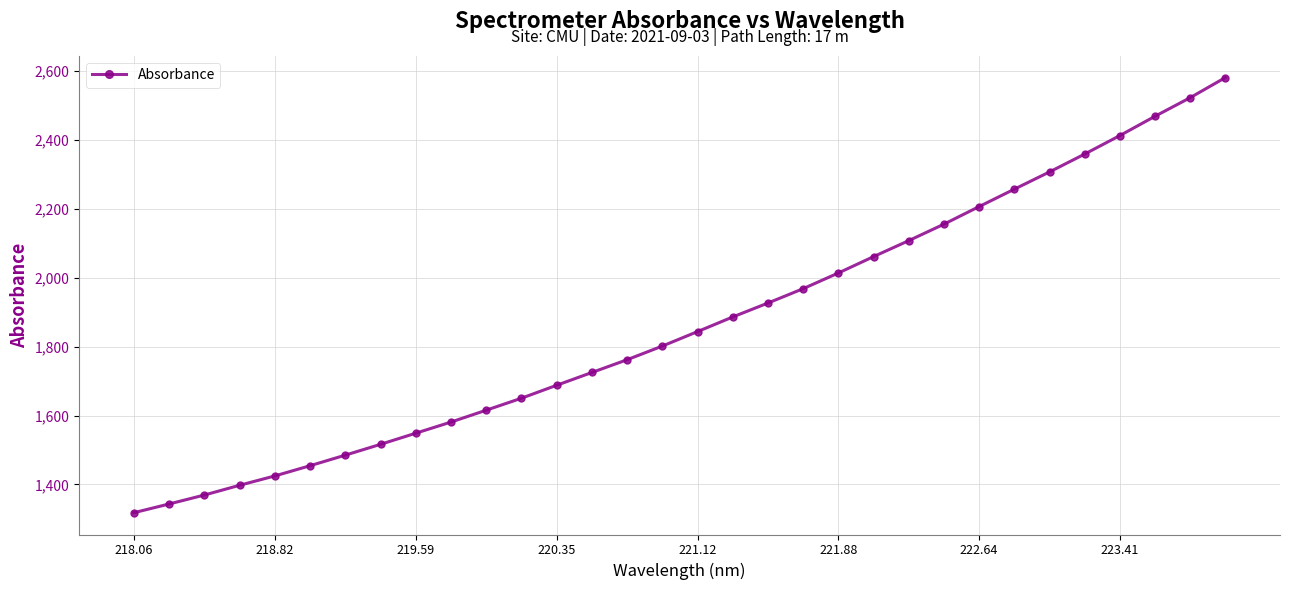

How many series are shown in this chart?

1